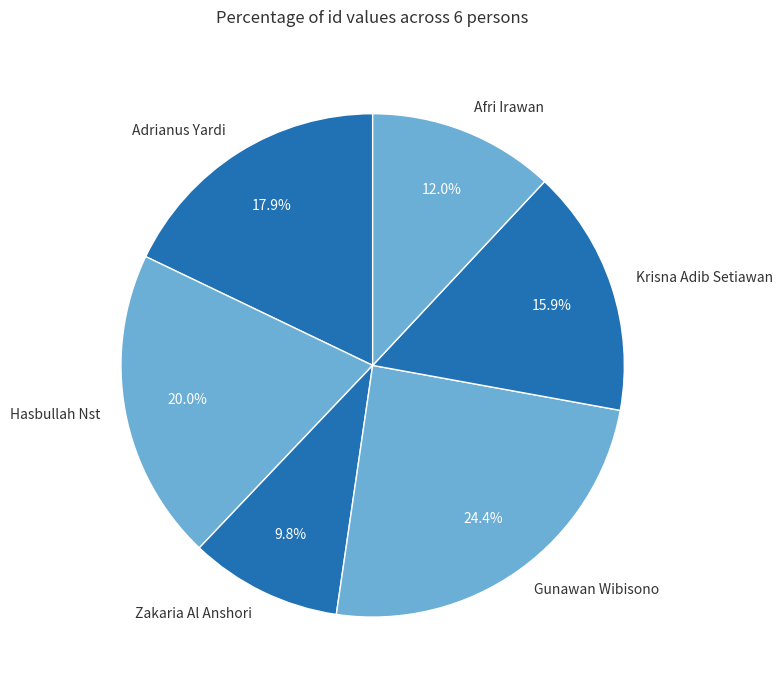

How many slices are in this pie chart?

6